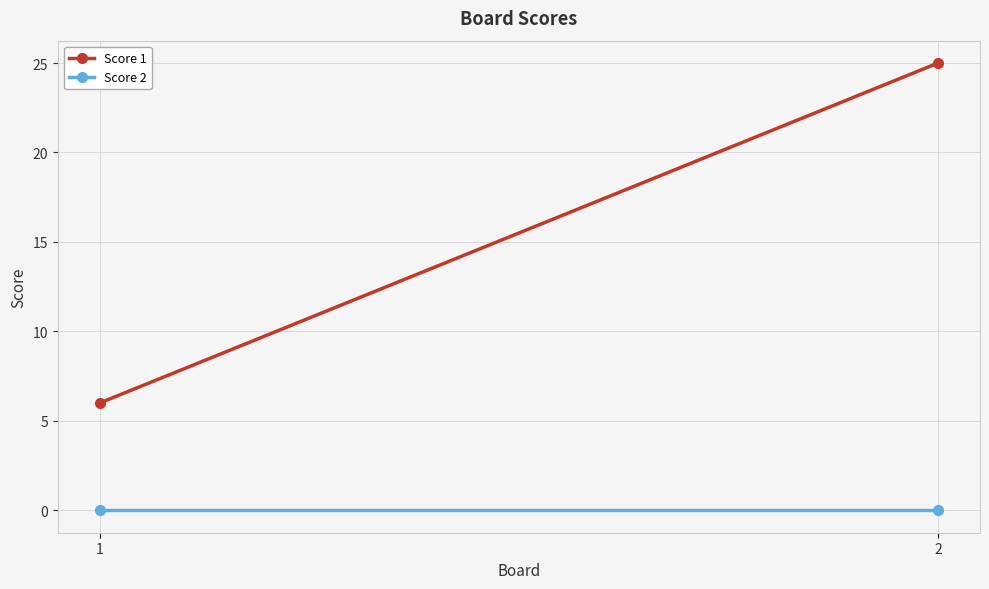

Rank the series by their maximum value, from lowest to highest.

Score 2, Score 1